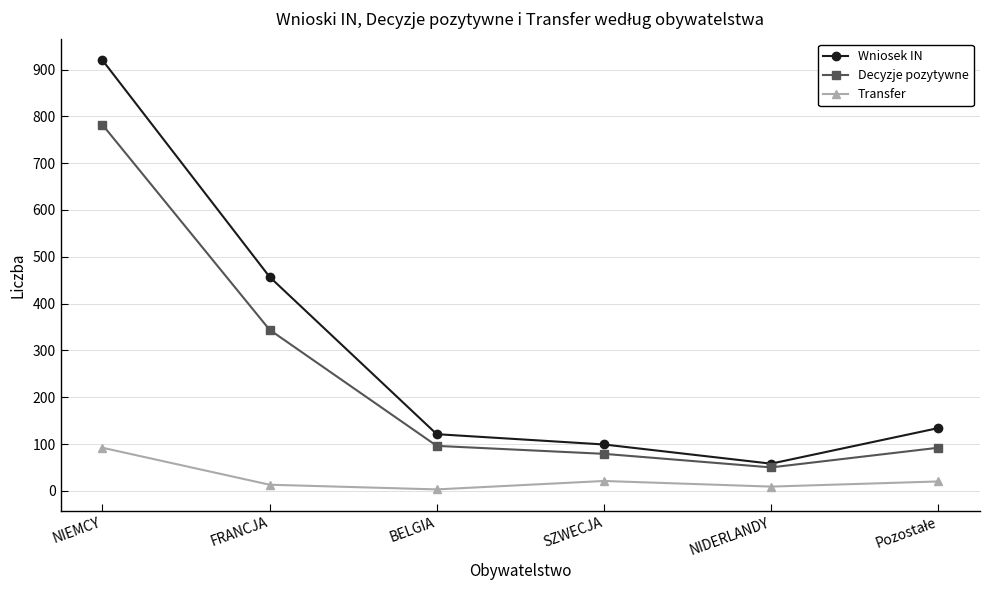

What is the highest value of the Transfer series?

92